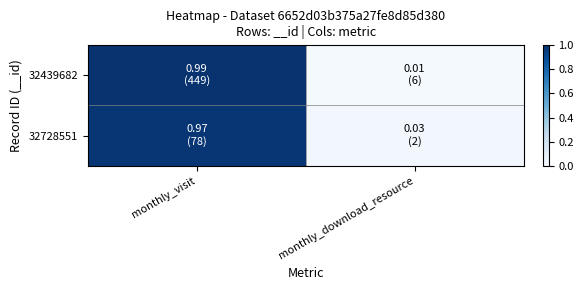

Rank the series at monthly_download_resource from lowest to highest value.

32439682, 32728551